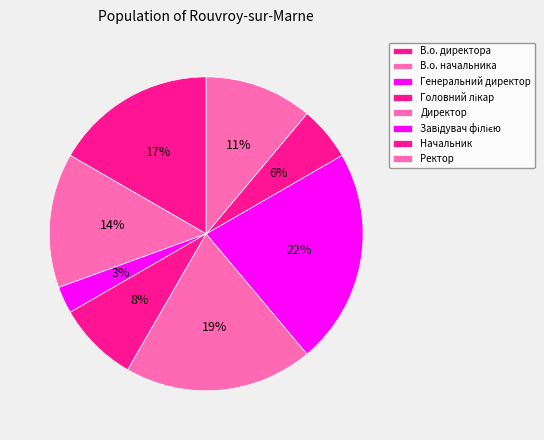

Which slice is the largest?

Завідувач філією